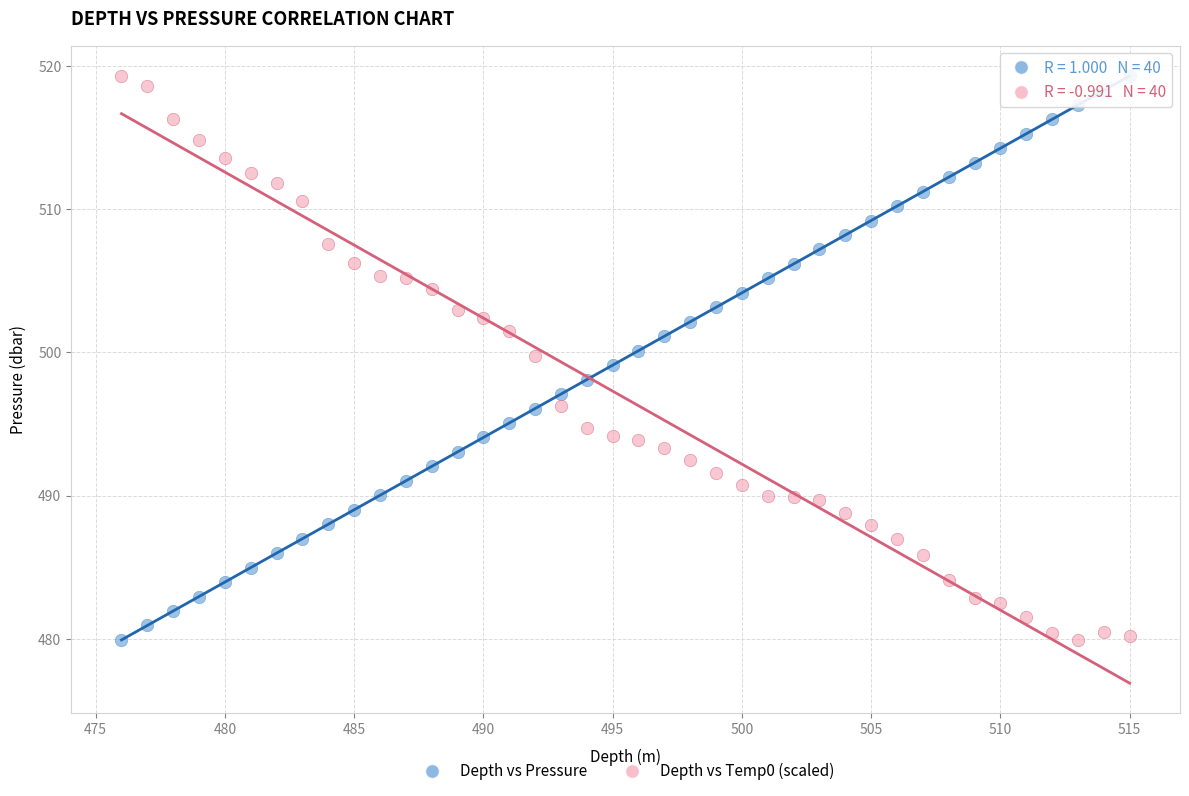

Across all data points, what is the range of Y values (max minus min)?

39.4